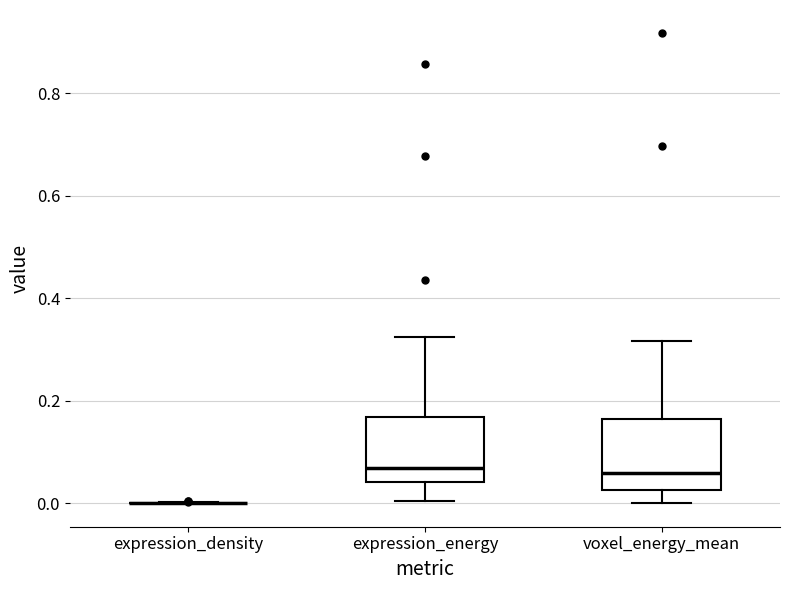

Reading left to right, read every box against the y-axis: the position of its median line, the range the box covers, and the ends of its whiskers. The values are not printed on the chart, so give them approximately, as read against the axis.

expression_density: box collapsed to a line at 0.00, whiskers 0.00 to 0.00
expression_energy: median 0.06, box 0.04 to 0.16, whiskers 0.00 to 0.32
voxel_energy_mean: median 0.06, box 0.02 to 0.16, whiskers 0.00 to 0.32